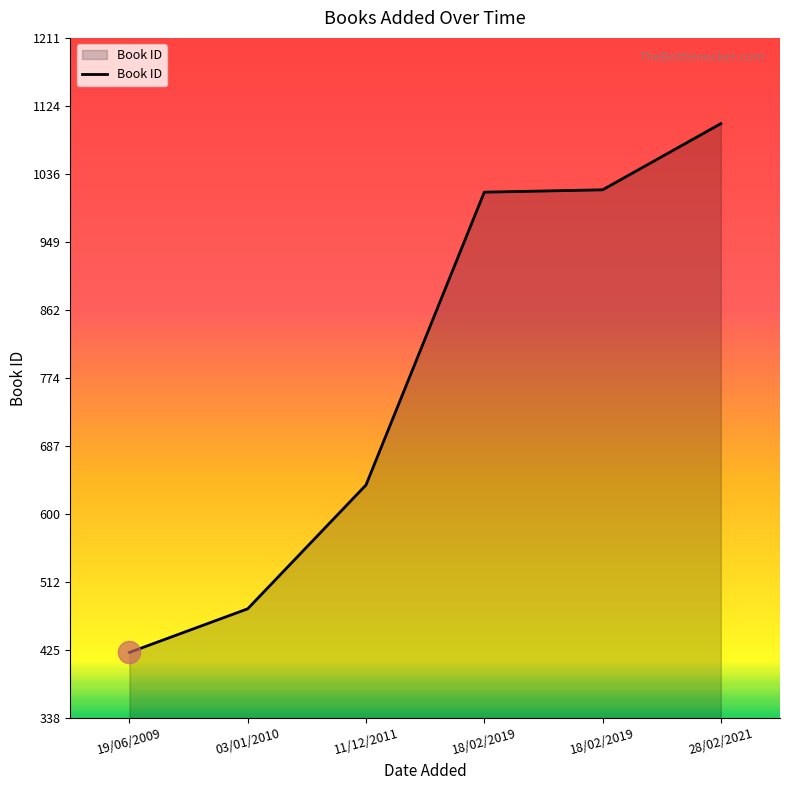

Which has a higher value, 19/06/2009 or 11/12/2011?

11/12/2011